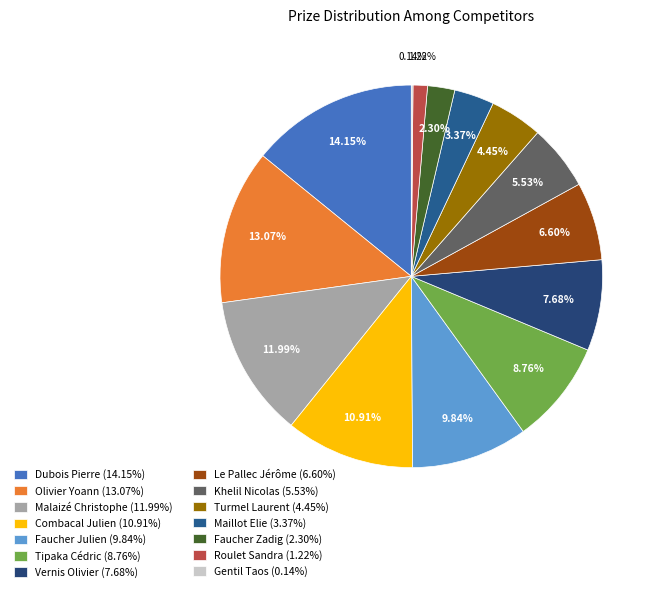

To the nearest percent, what is the difference between the Faucher Zadig and Vernis Olivier slice percentages?

5%